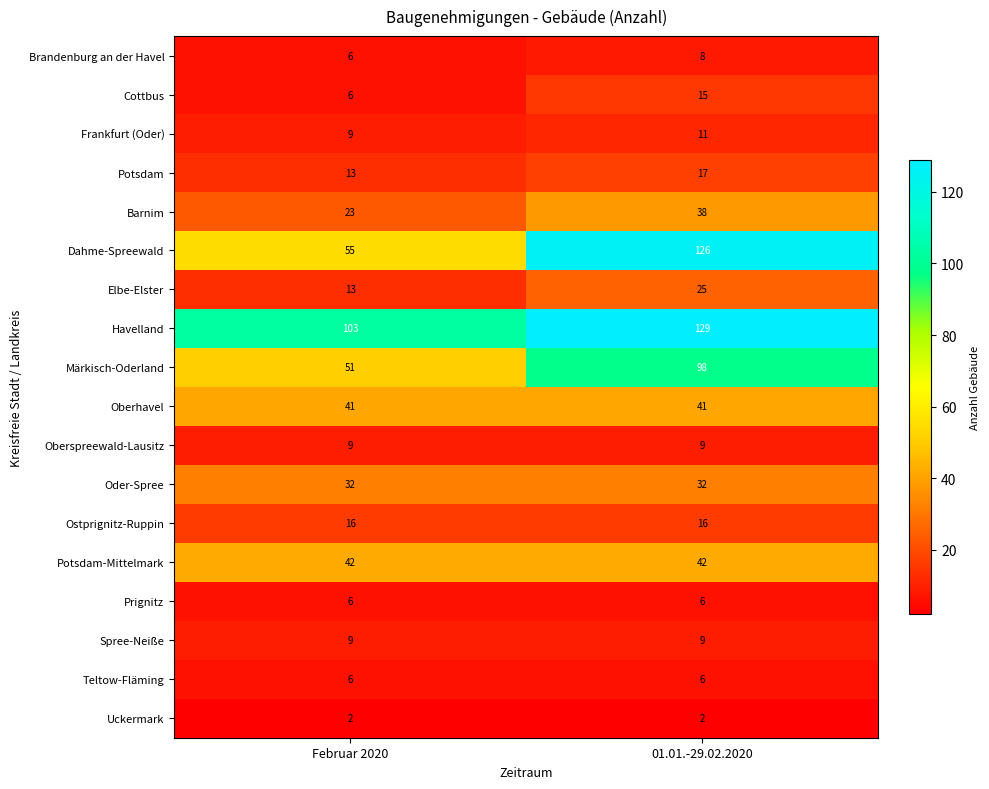

What is the maximum value shown in the chart?

129